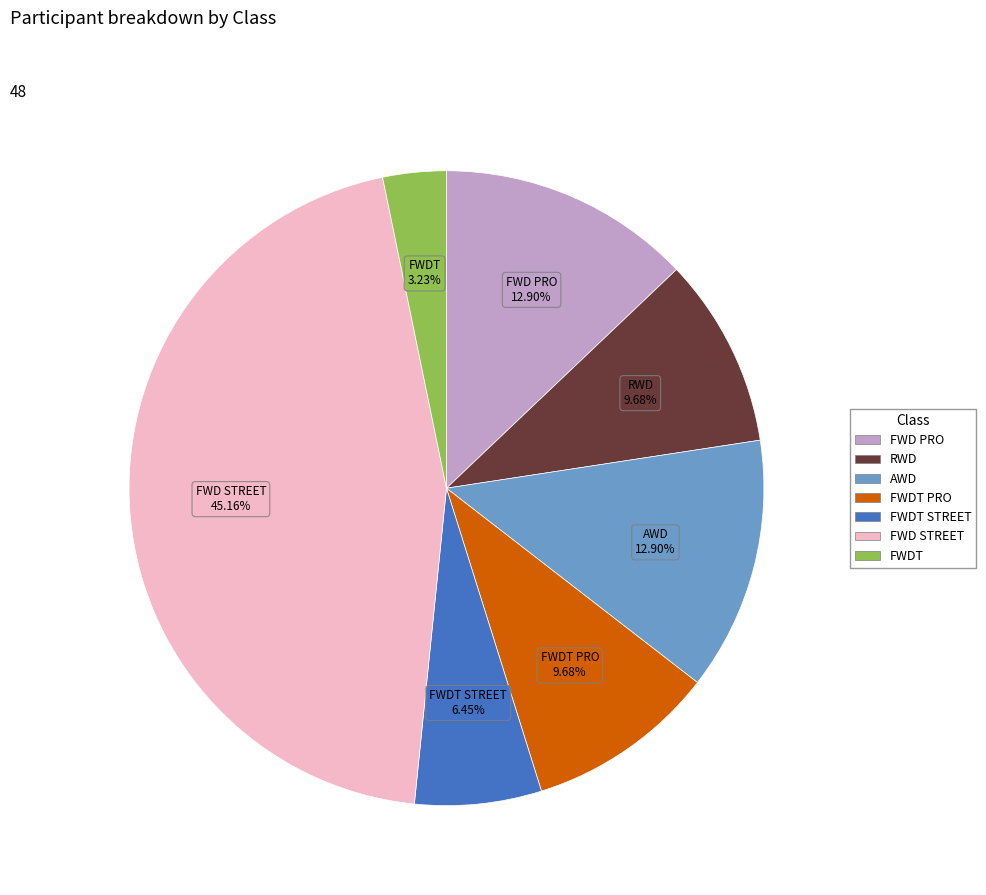

Which has a higher value, FWDT or FWD PRO?

FWD PRO